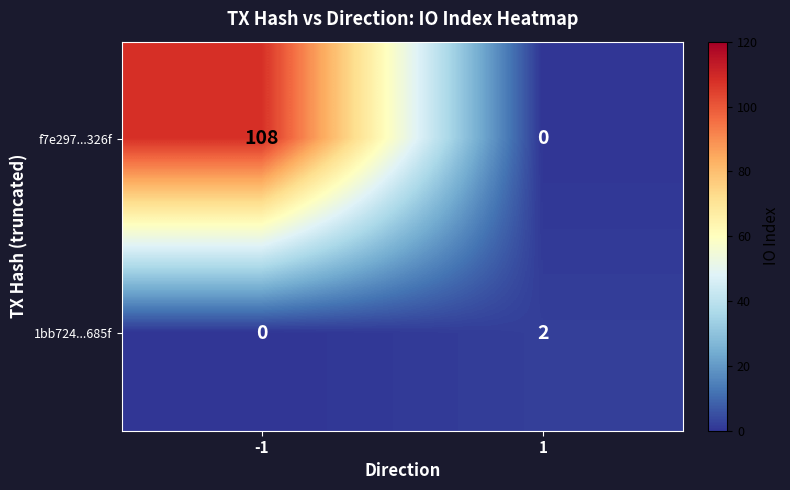

What is the difference between the highest and lowest values at -1?

108